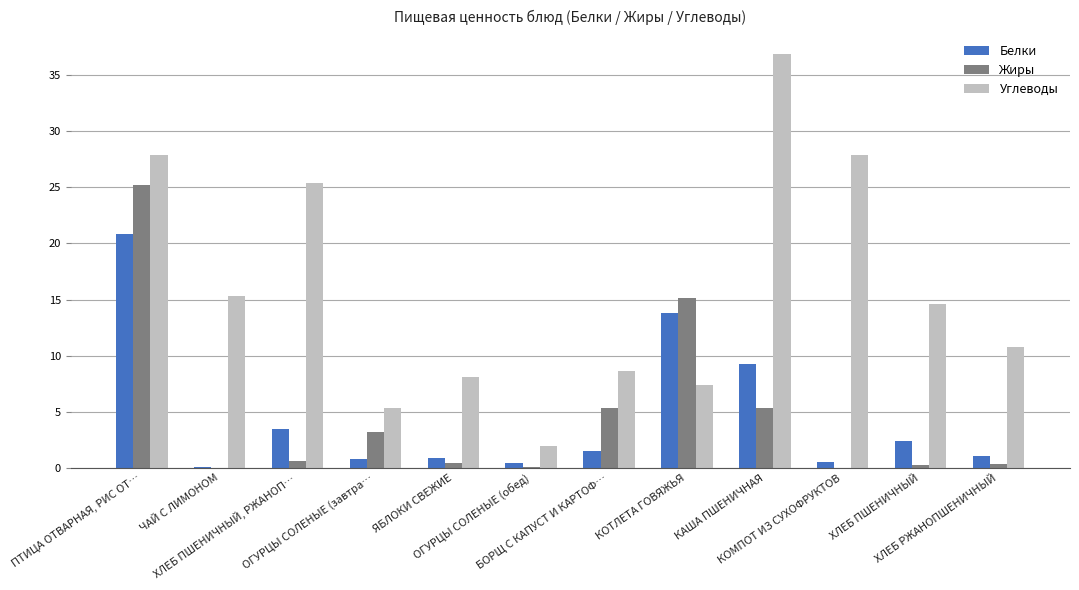

How many categories are shown in the chart?

12